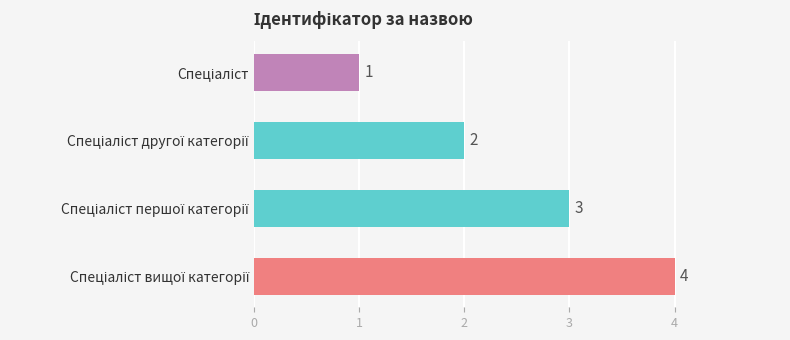

How many data points does each series have?

4